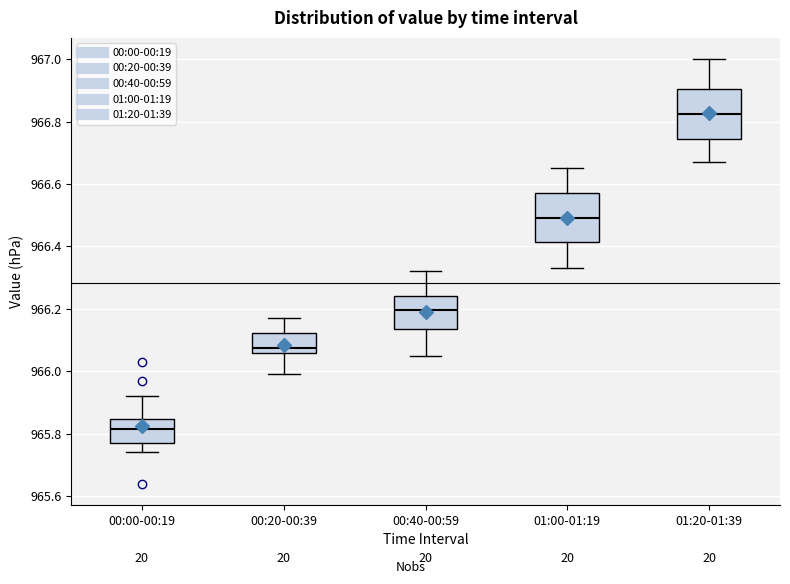

Where is the upper edge of the box for 01:00-01:19 on the y-axis? The values are not printed on the chart, so give them approximately, as read against the axis.

966.58